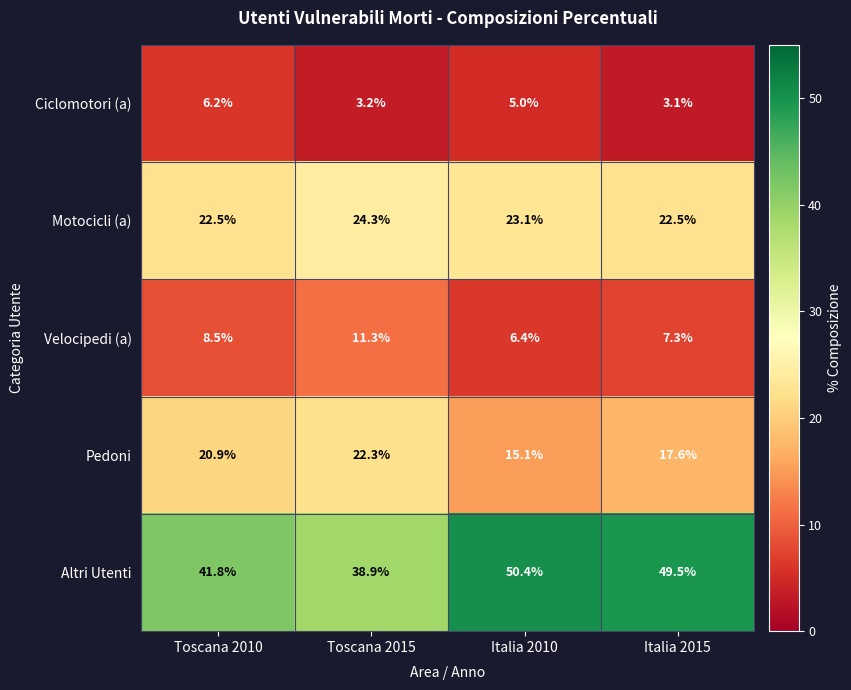

Which category has the highest value across all series?

Italia 2010